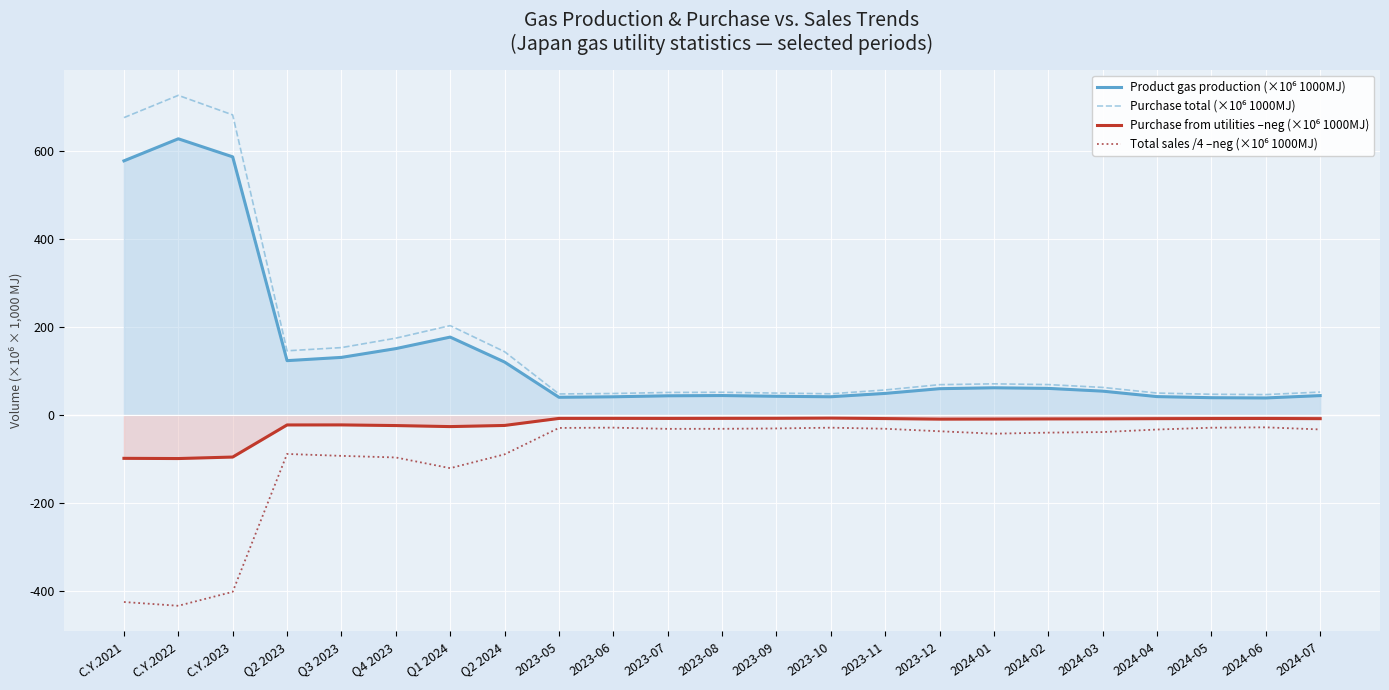

Rank the series by their maximum value, from highest to lowest.

Purchase total (×10⁶ 1000MJ), Product gas production (×10⁶ 1000MJ), Purchase from utilities –neg (×10⁶ 1000MJ), Total sales /4 –neg (×10⁶ 1000MJ)